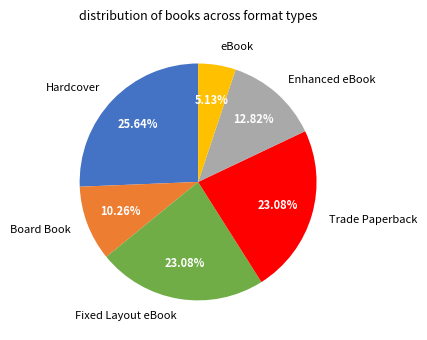

Is it true that Fixed Layout eBook is 34% of the pie?

False